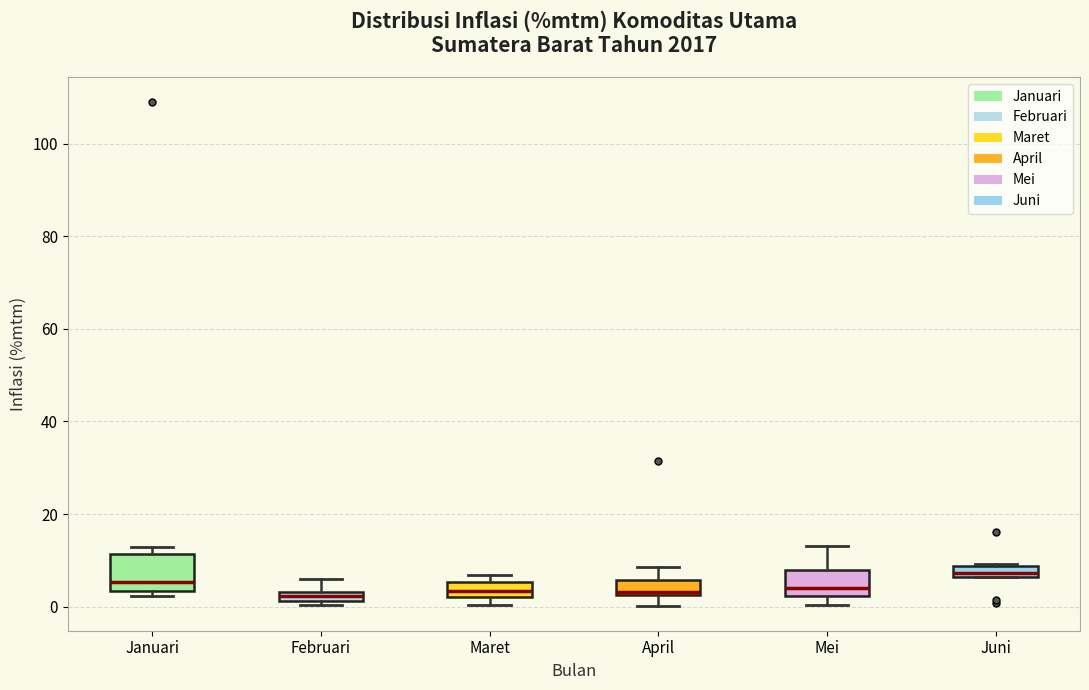

Comparing the boxes themselves (not the whiskers), which one is the tallest?

Januari